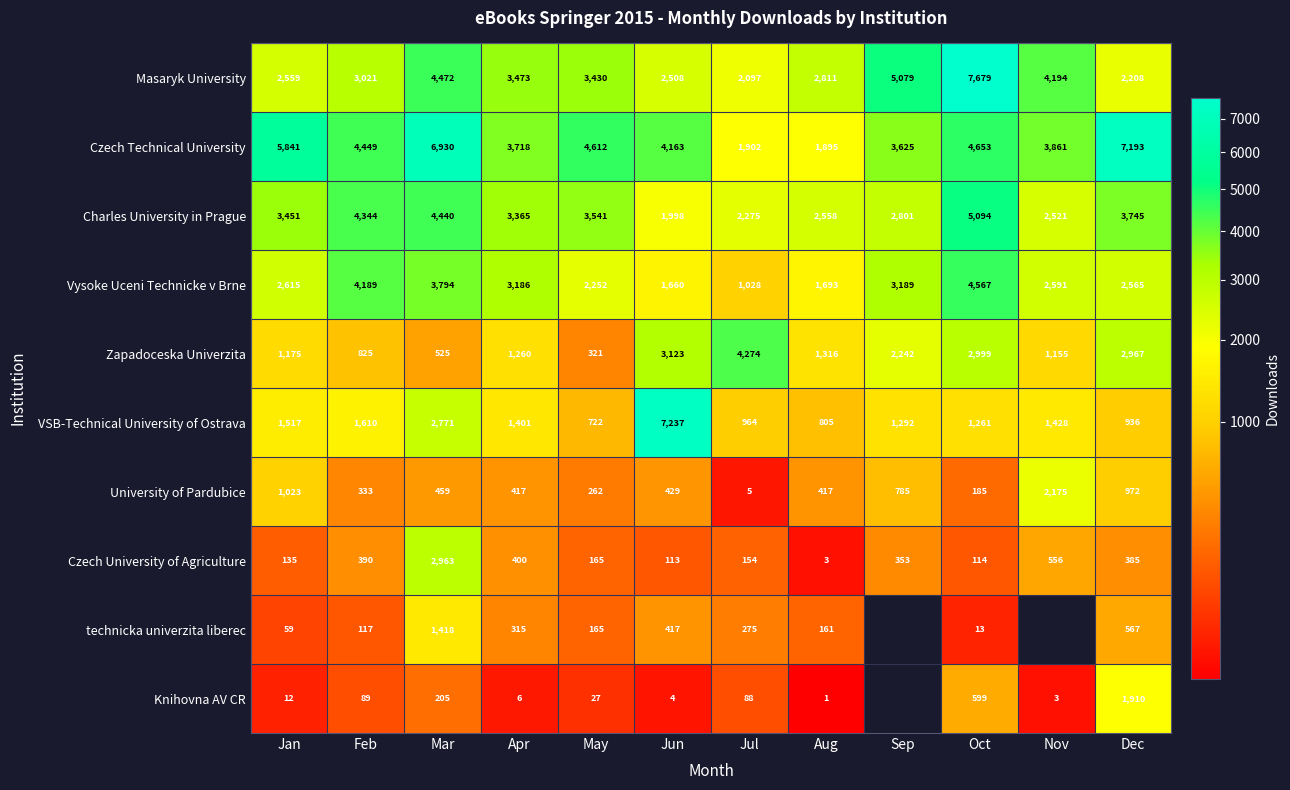

Which has a higher value, Dec or Jul?

Dec